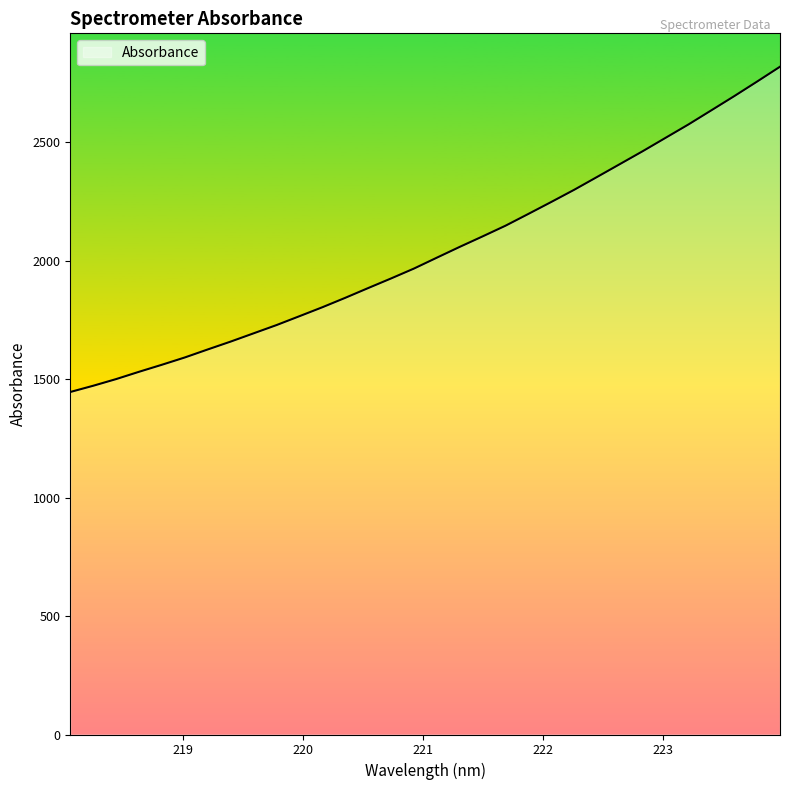

What is the average value?

2040.9